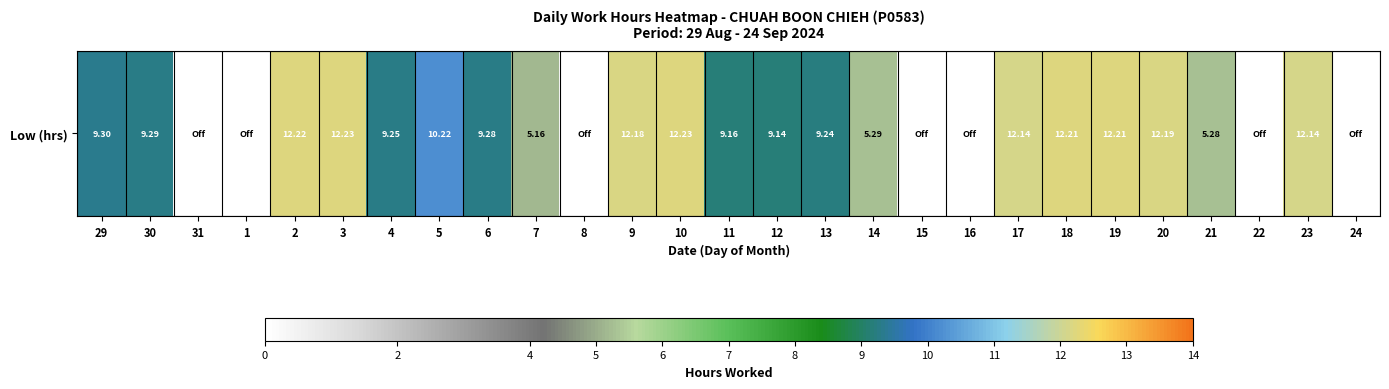

How many data points are less than 9?

10